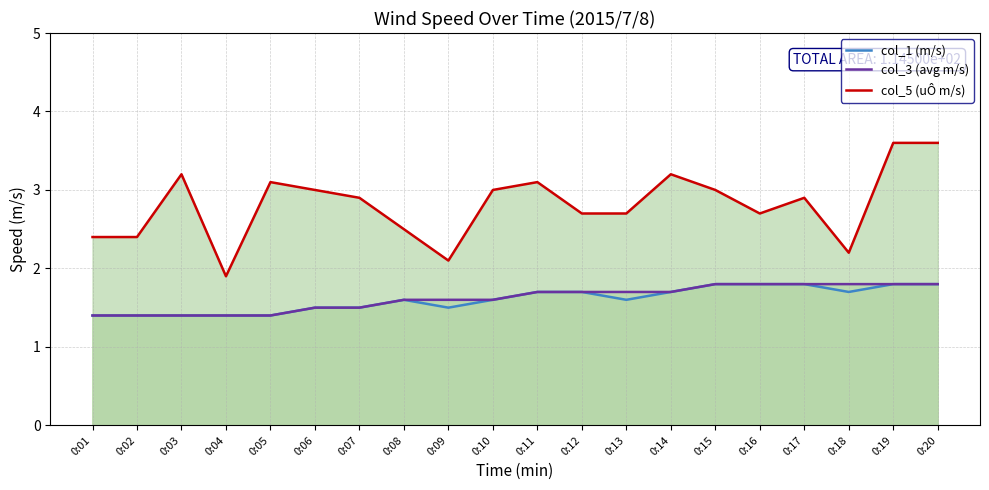

Reading right to left, transcribe all the data shown in this chart.

col_1 (m/s): 0:20=1.8	0:19=1.8	0:18=1.7	0:17=1.8	0:16=1.8	0:15=1.8	0:14=1.7	0:13=1.6	0:12=1.7	0:11=1.7	0:10=1.6	0:09=1.5	0:08=1.6	0:07=1.5	0:06=1.5	0:05=1.4	0:04=1.4	0:03=1.4	0:02=1.4	0:01=1.4
col_3 (avg m/s): 0:20=1.8	0:19=1.8	0:18=1.8	0:17=1.8	0:16=1.8	0:15=1.8	0:14=1.7	0:13=1.7	0:12=1.7	0:11=1.7	0:10=1.6	0:09=1.6	0:08=1.6	0:07=1.5	0:06=1.5	0:05=1.4	0:04=1.4	0:03=1.4	0:02=1.4	0:01=1.4
col_5 (uÔ m/s): 0:20=3.6	0:19=3.6	0:18=2.2	0:17=2.9	0:16=2.7	0:15=3.0	0:14=3.2	0:13=2.7	0:12=2.7	0:11=3.1	0:10=3.0	0:09=2.1	0:08=2.5	0:07=2.9	0:06=3.0	0:05=3.1	0:04=1.9	0:03=3.2	0:02=2.4	0:01=2.4